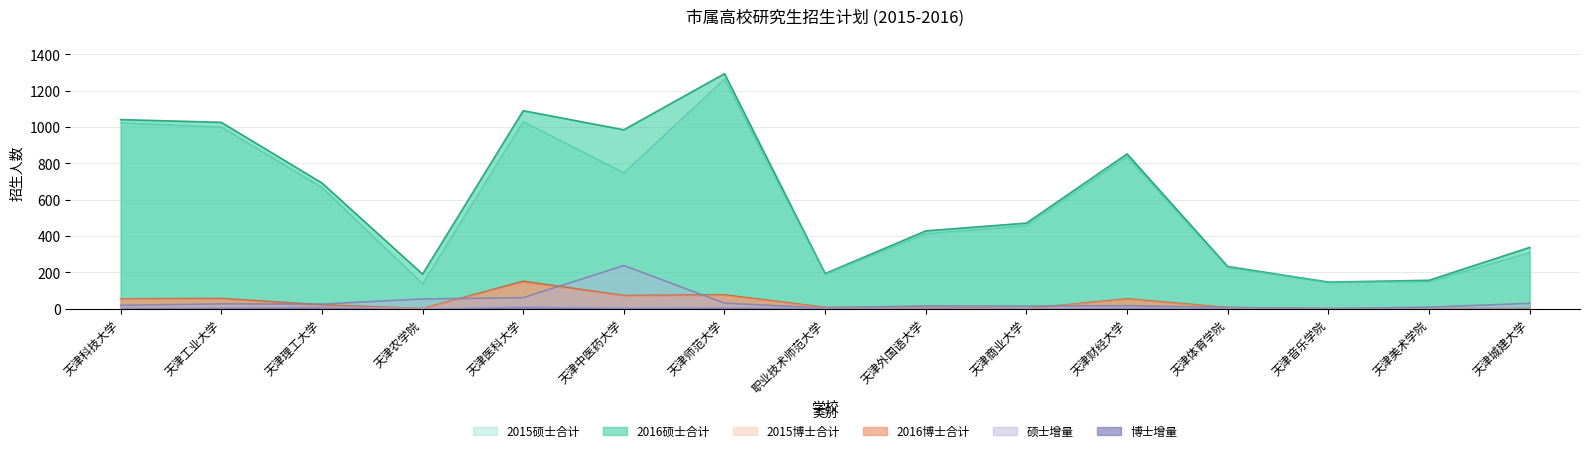

How many series are shown in this chart?

6